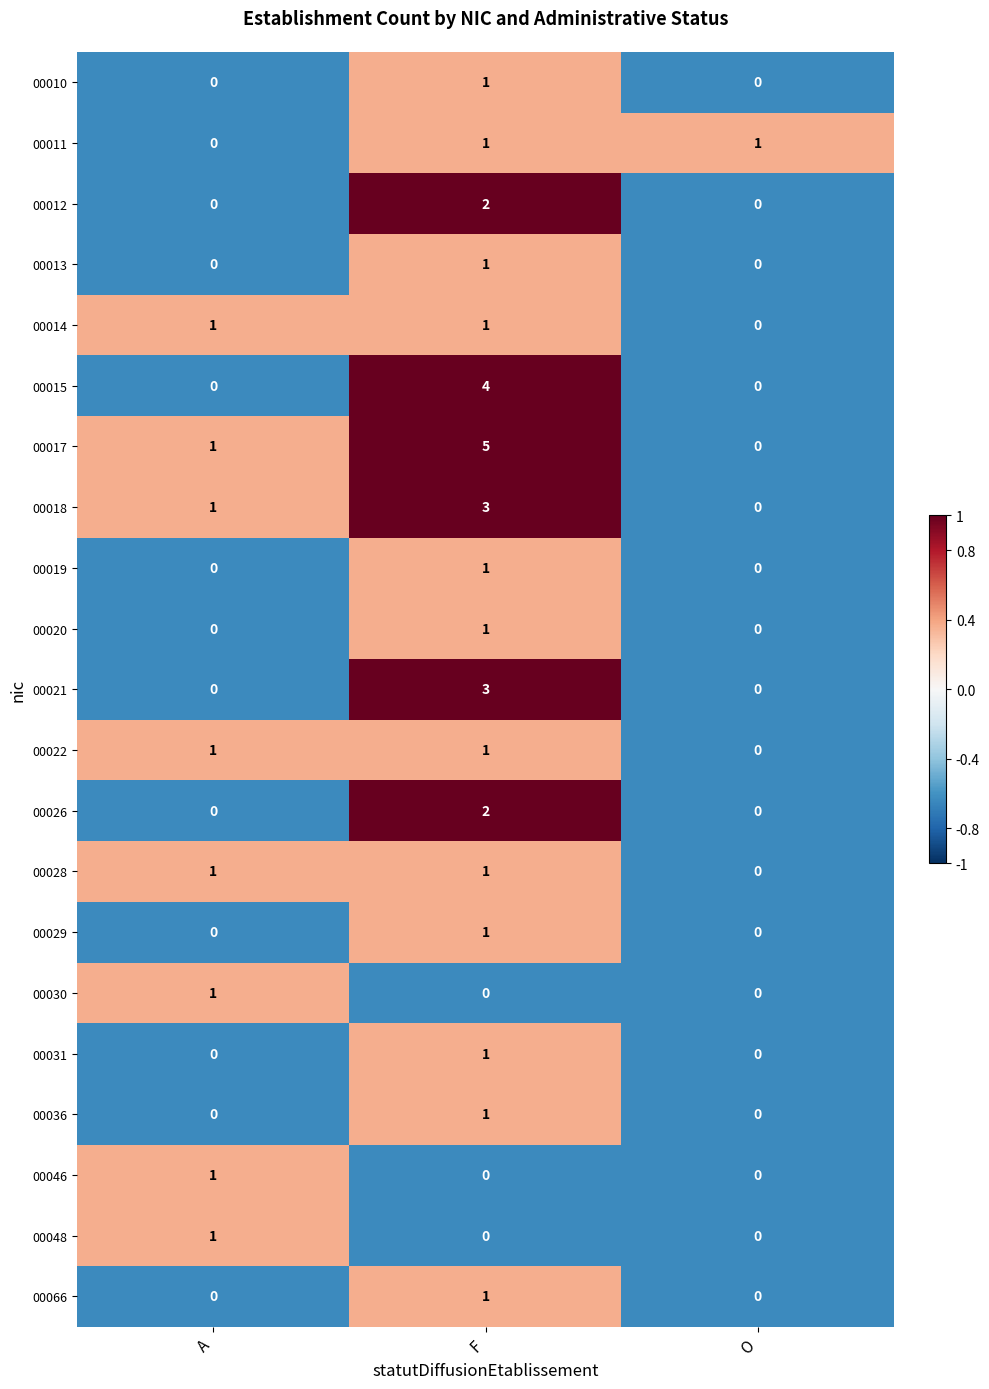

True or false: 00048 has a value of 0 at O.

True